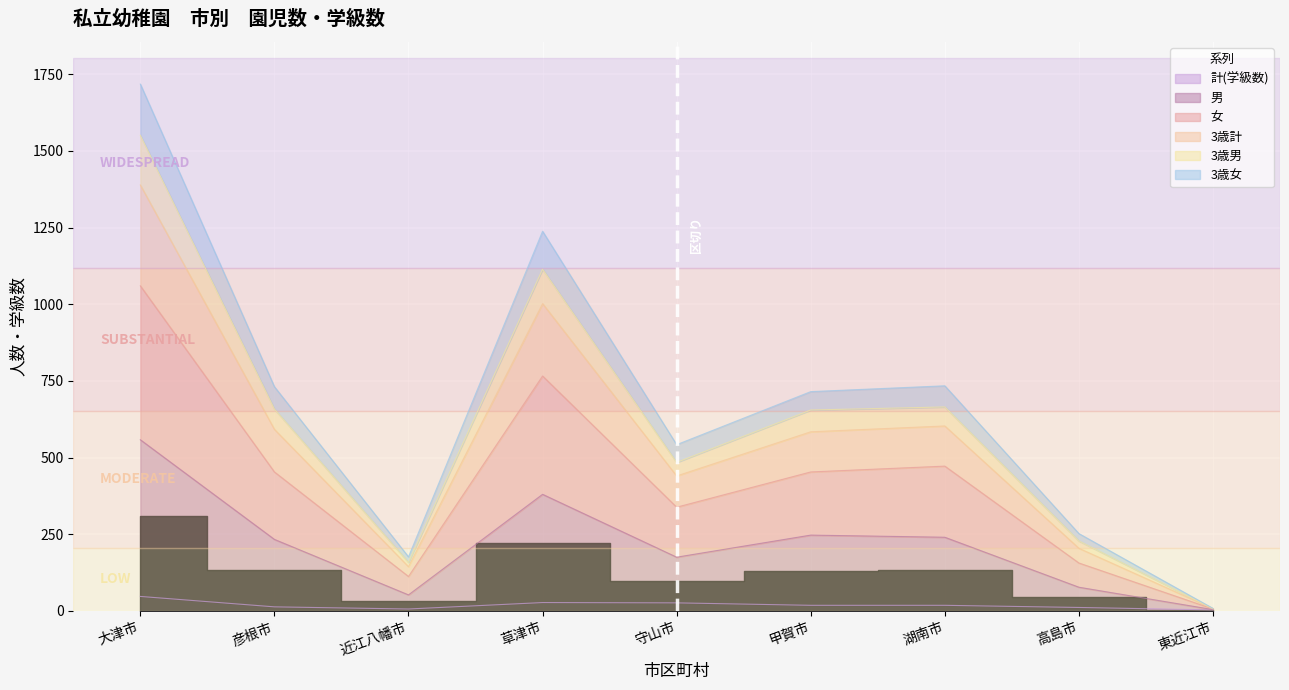

True or false: 3歳男 and 女 cross at least once.

False